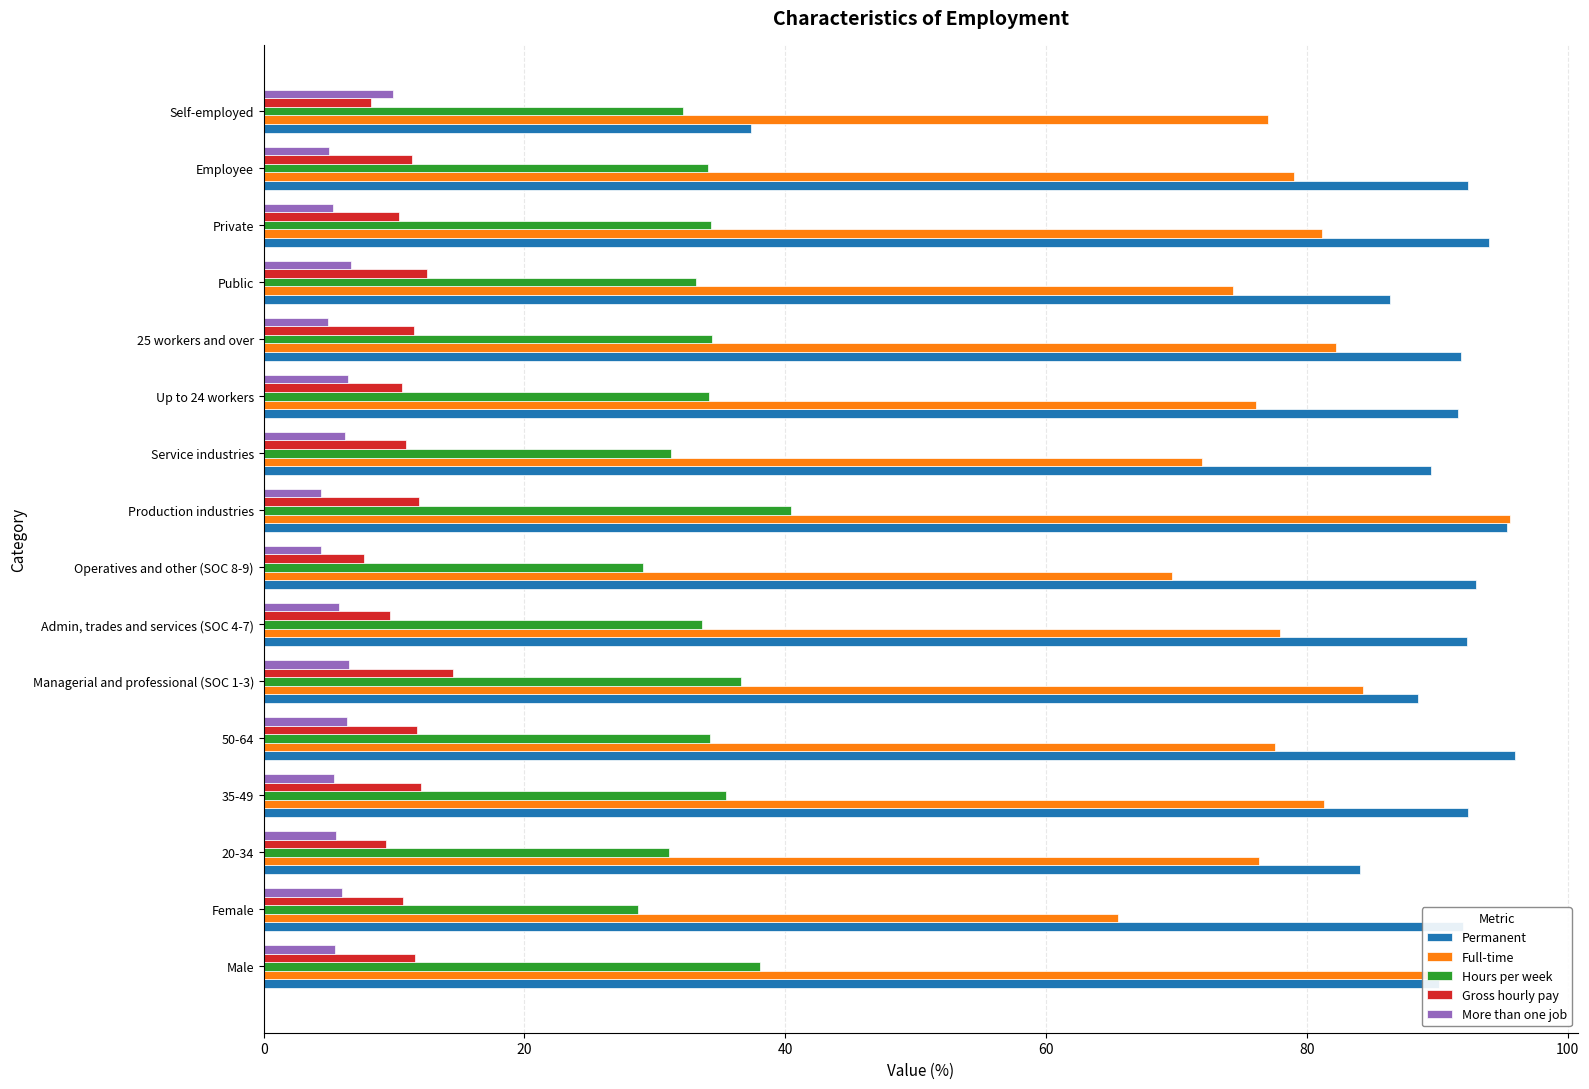

What is the difference between the second highest and minimum values in the Gross hourly pay series?

4.8